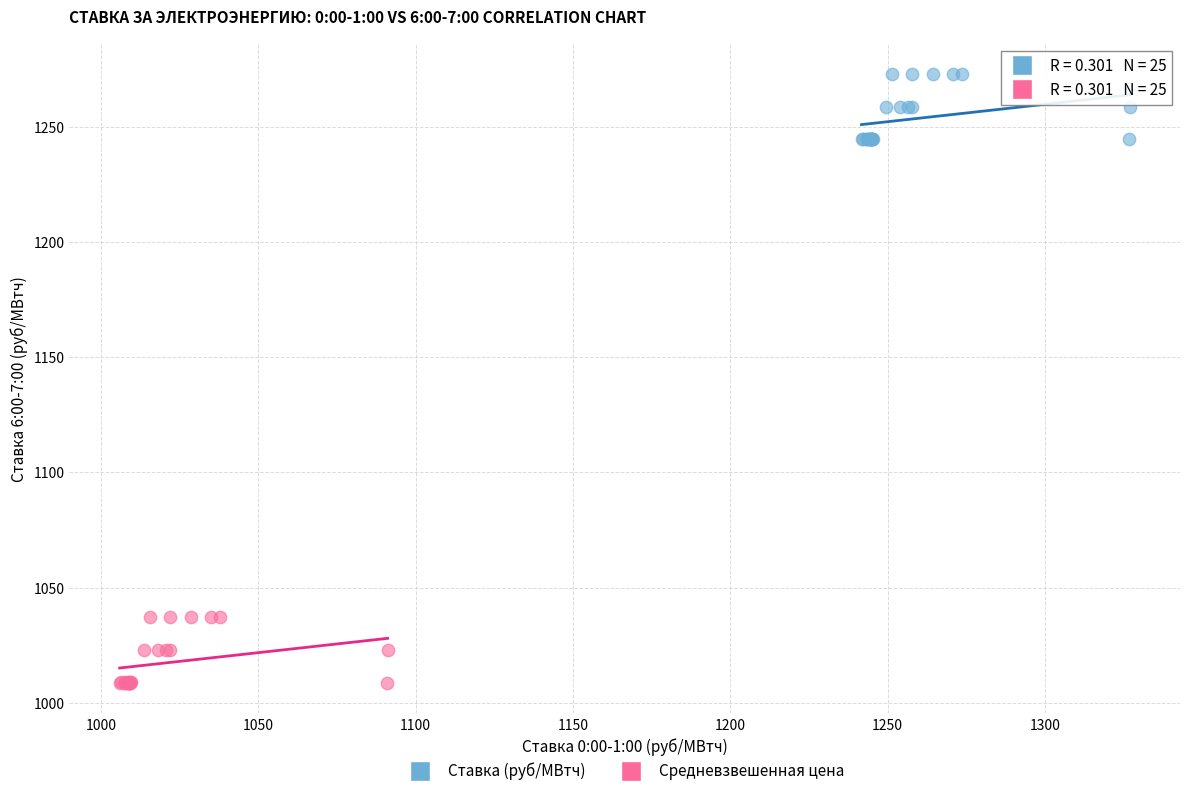

Which series contains the lowest Y value?

Средневзвешенная цена